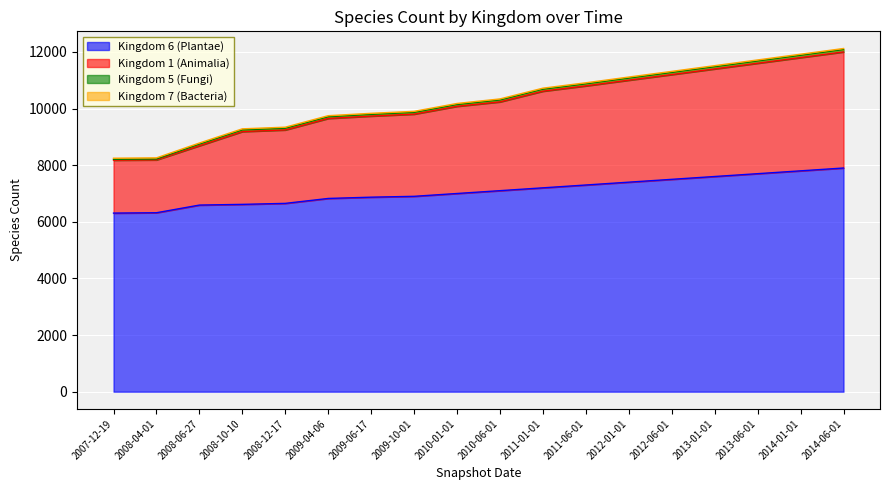

Is the value of 1 at 2009-04-06 greater than the value of 6 at 2010-01-01?

Yes